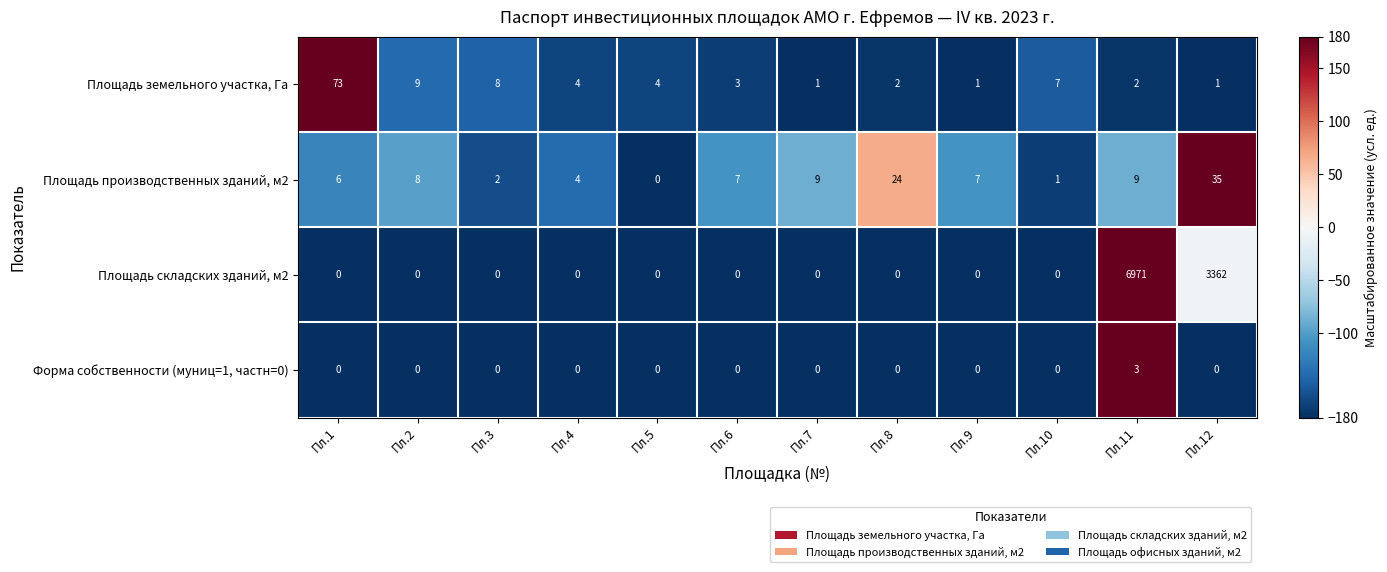

Rank the series by their maximum value, from highest to lowest.

Площадь складских зданий, м2, Площадь земельного участка, Га, Площадь производственных зданий, м2, Форма собственности (муниц=1, частн=0)